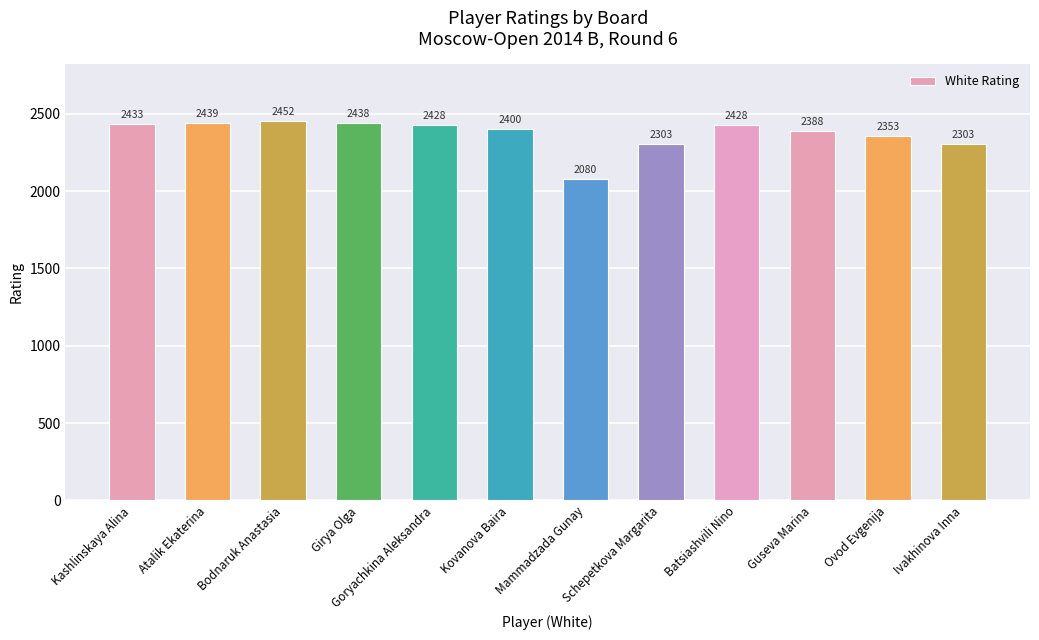

Does the chart contain stacked bars?

No